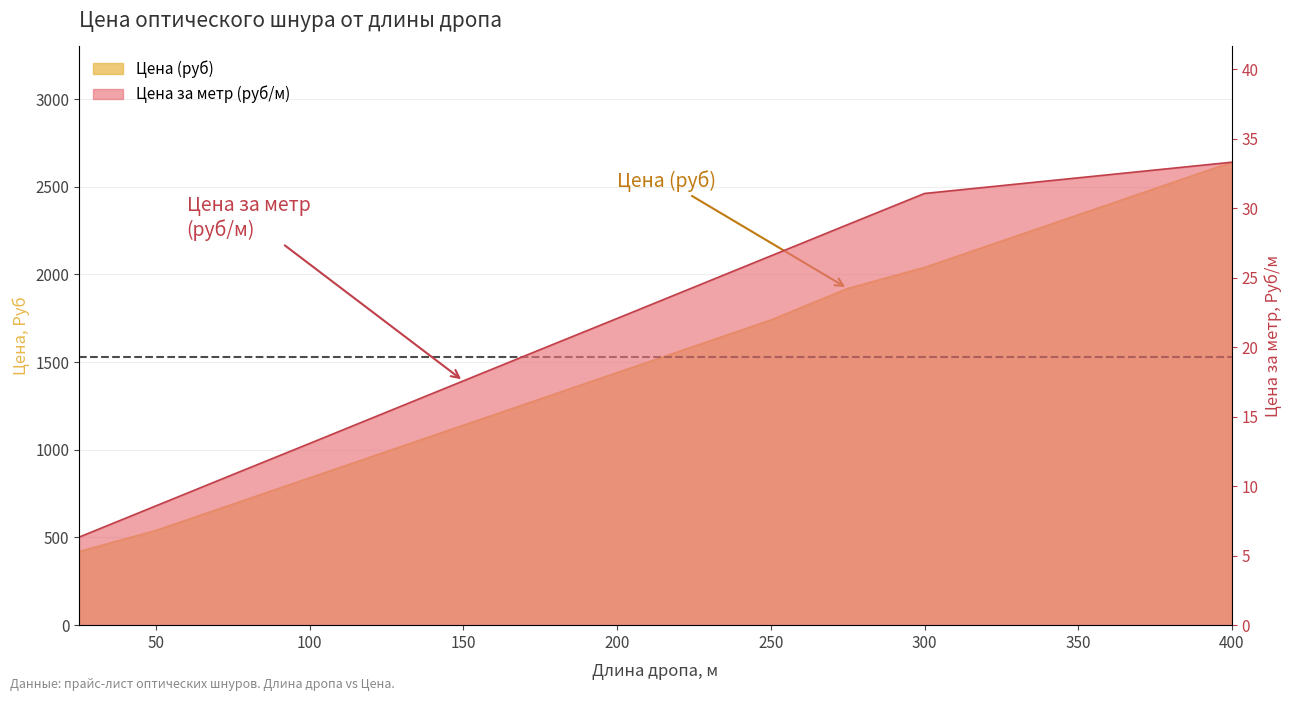

At which label is Цена (руб) closest to 1530?

225